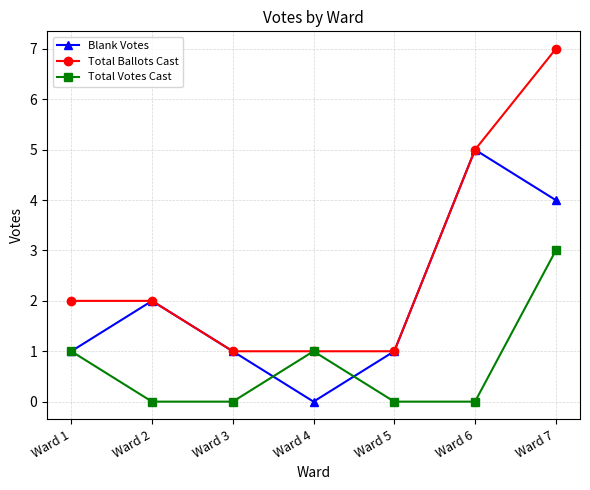

Which series has the largest total across all categories?

Total Ballots Cast